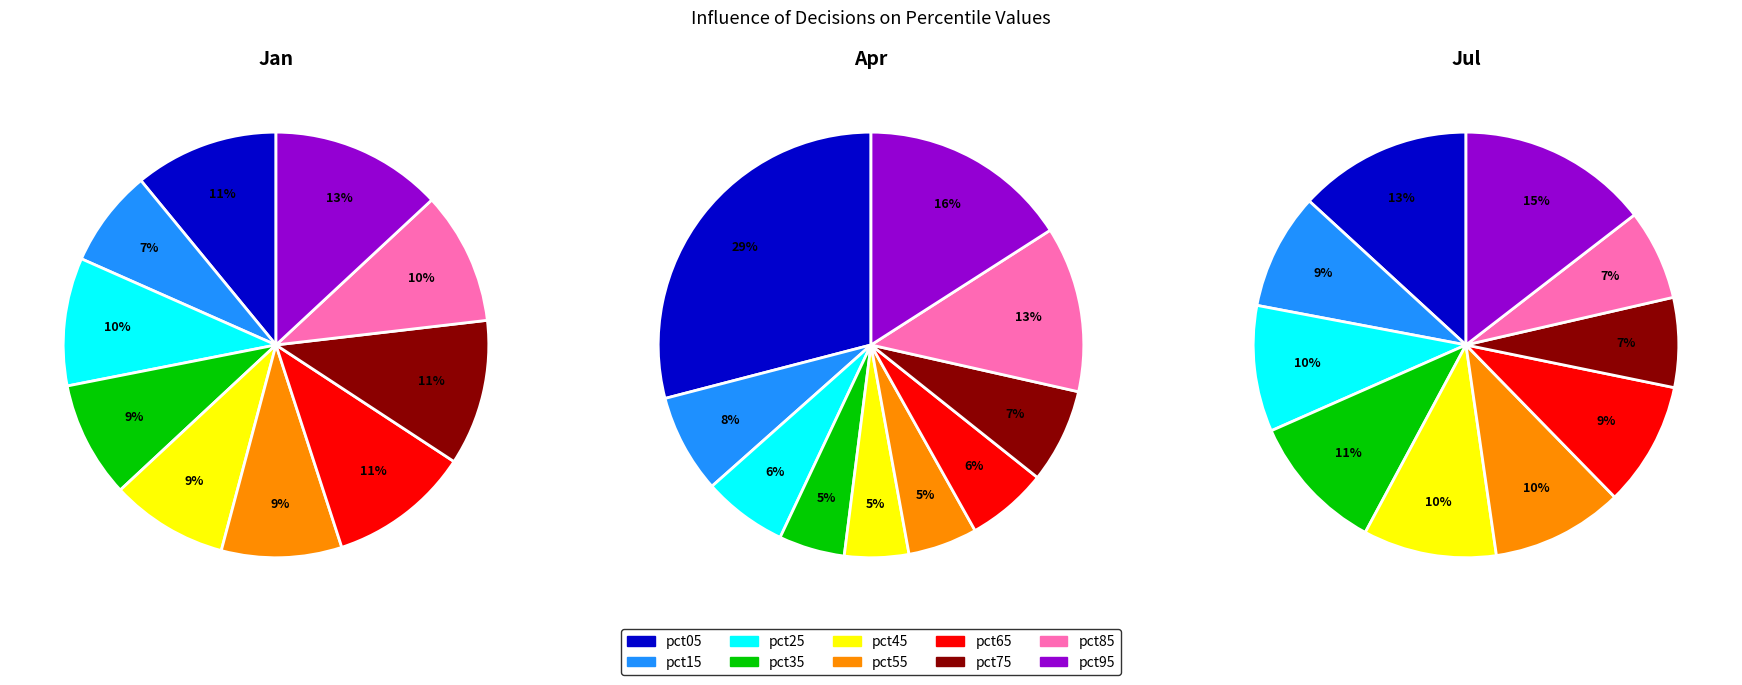

Count the number of slices in the pie.

10